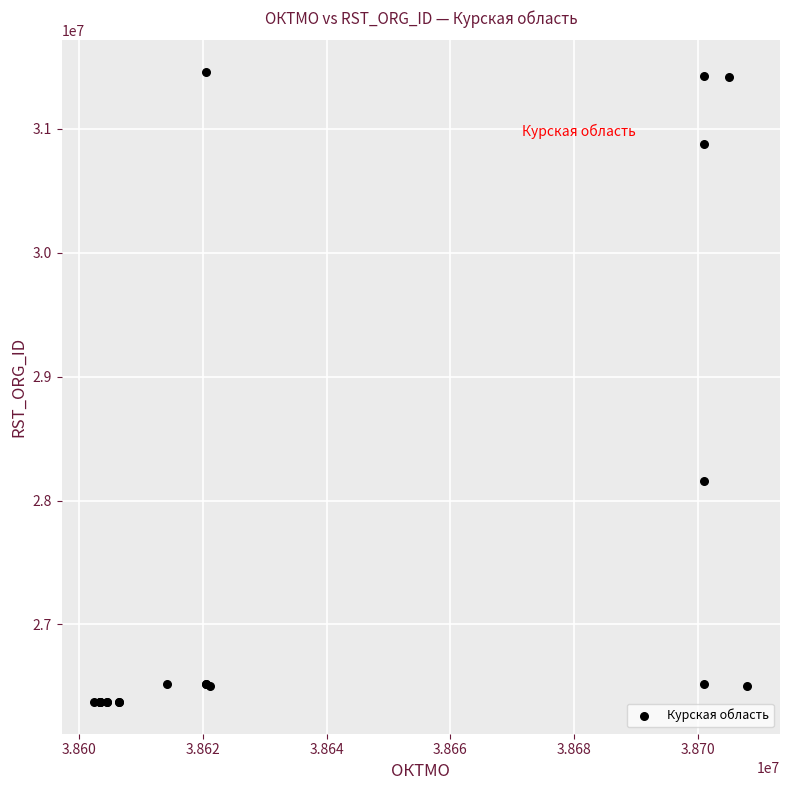

What Y value in the scatter plot is closest to 28915187?

28160056